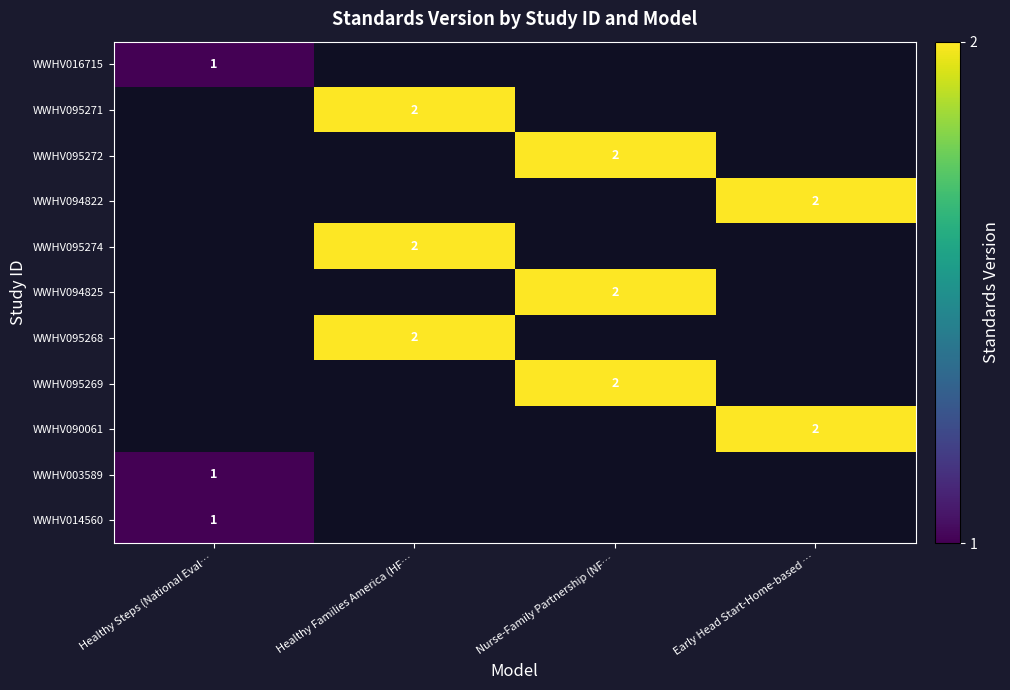

Between Healthy Steps (National Eval… and Healthy Families America (HF…, which is larger?

Healthy Families America (HF…